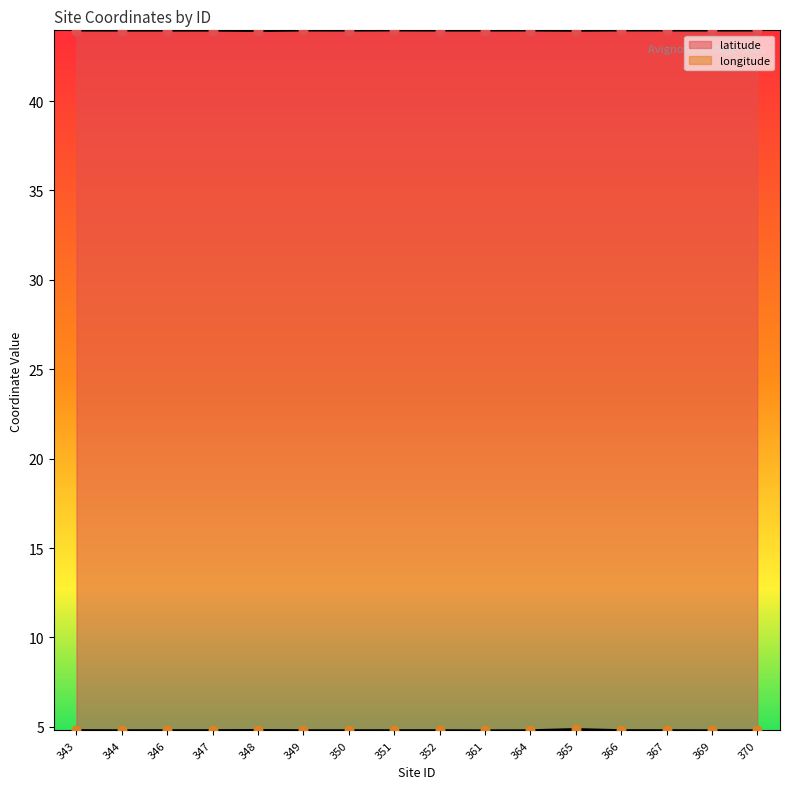

Which series reaches the maximum Y coordinate?

latitude